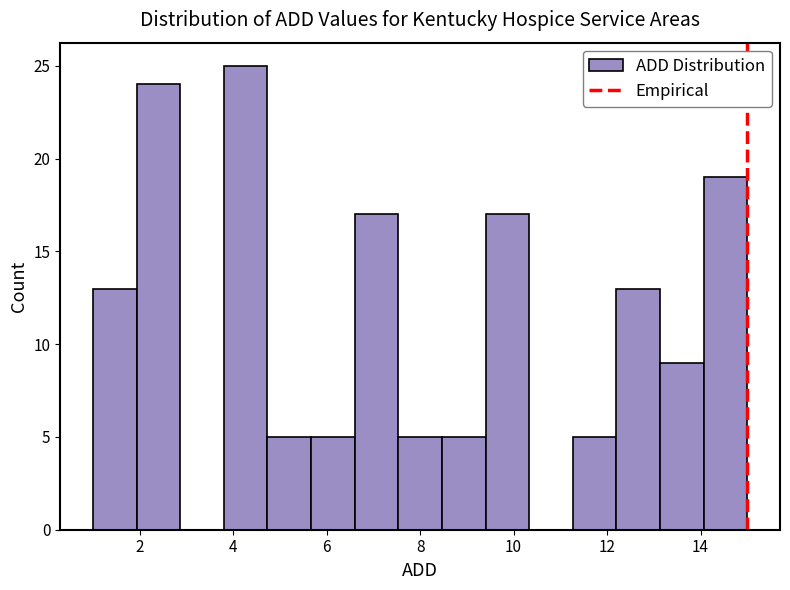

How tall is the bar that spans 9.4 to 10.4 on the x-axis? Neither the bar edges nor the heights are printed on the chart, so give them approximately, as read against the axes.

17